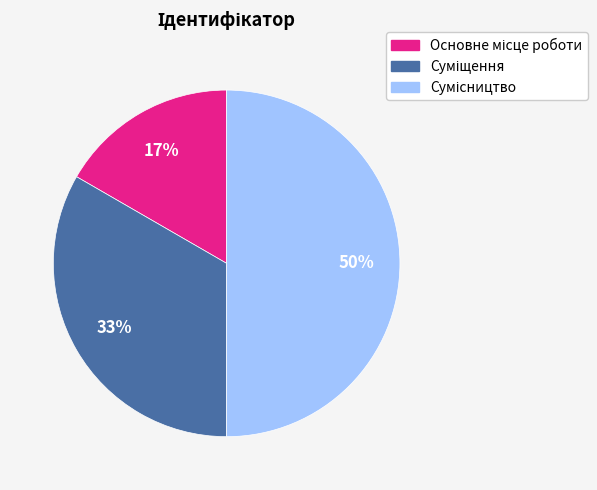

To the nearest percent, what is the difference between the largest and smallest slice percentages?

33%